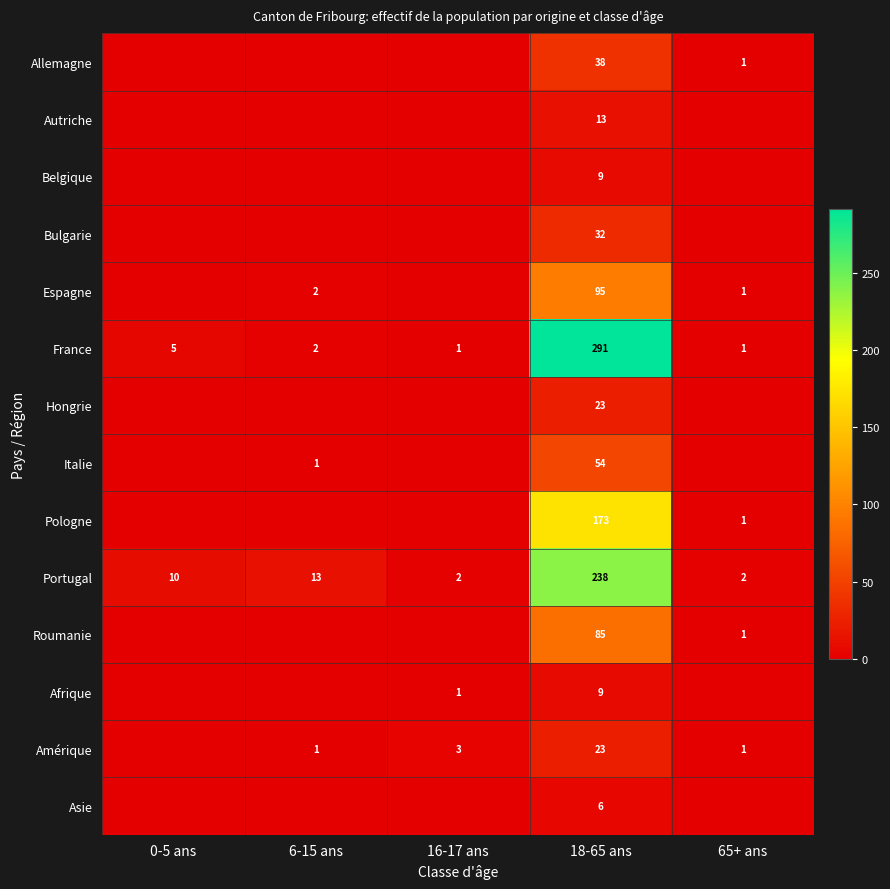

What is the difference between the Portugal values at 6-15 ans and 65+ ans?

11